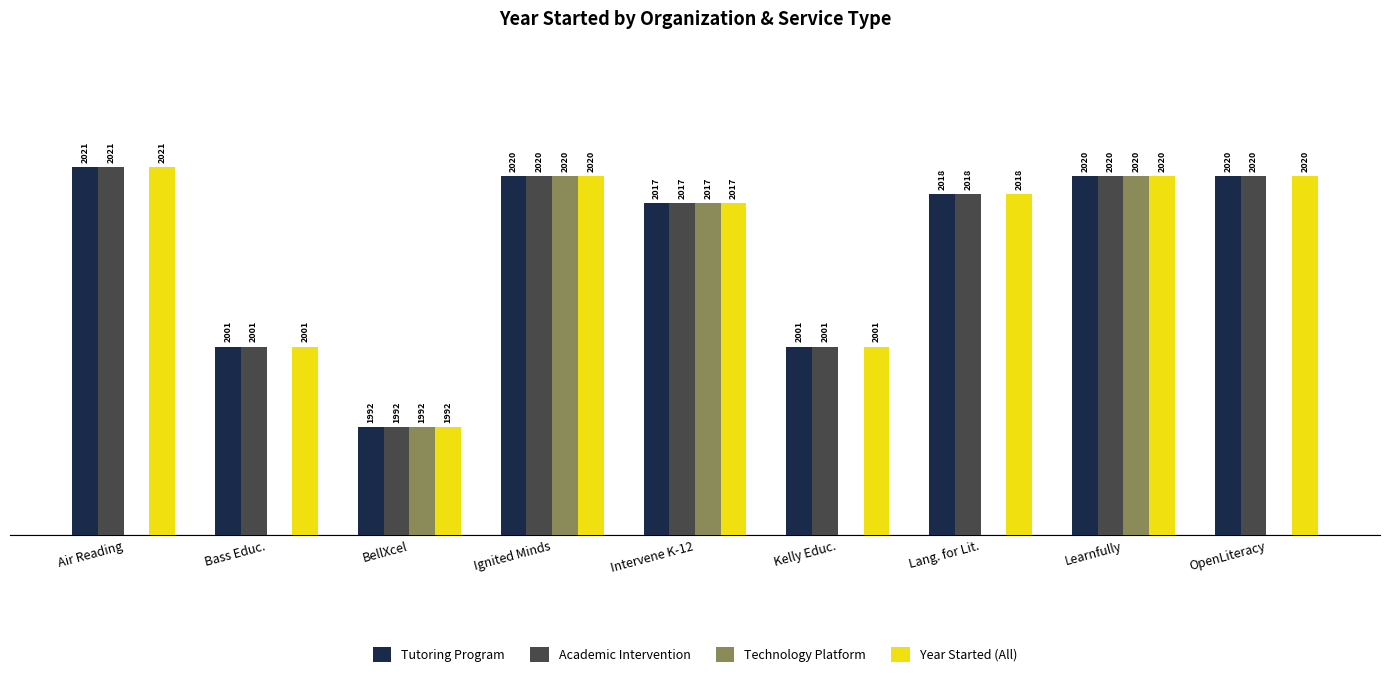

At how many categories does at least one series exceed 1954?

9